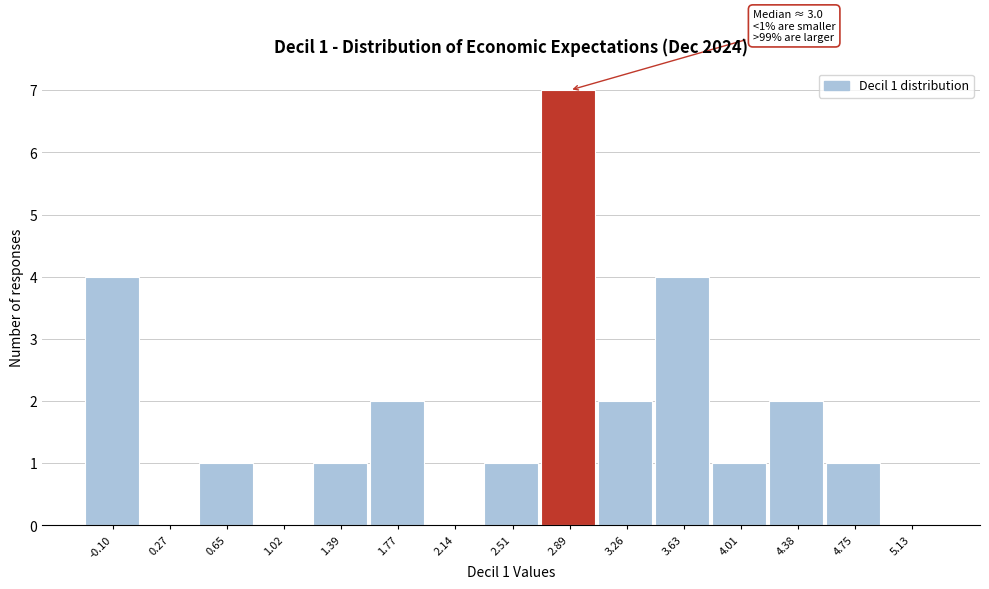

Reading left to right, extract all data points from this chart.

-0.10=4	0.27=0	0.65=1	1.02=0	1.39=1	1.77=2	2.14=0	2.51=1	2.89=7	3.26=2	3.63=4	4.01=1	4.38=2	4.75=1	5.13=0